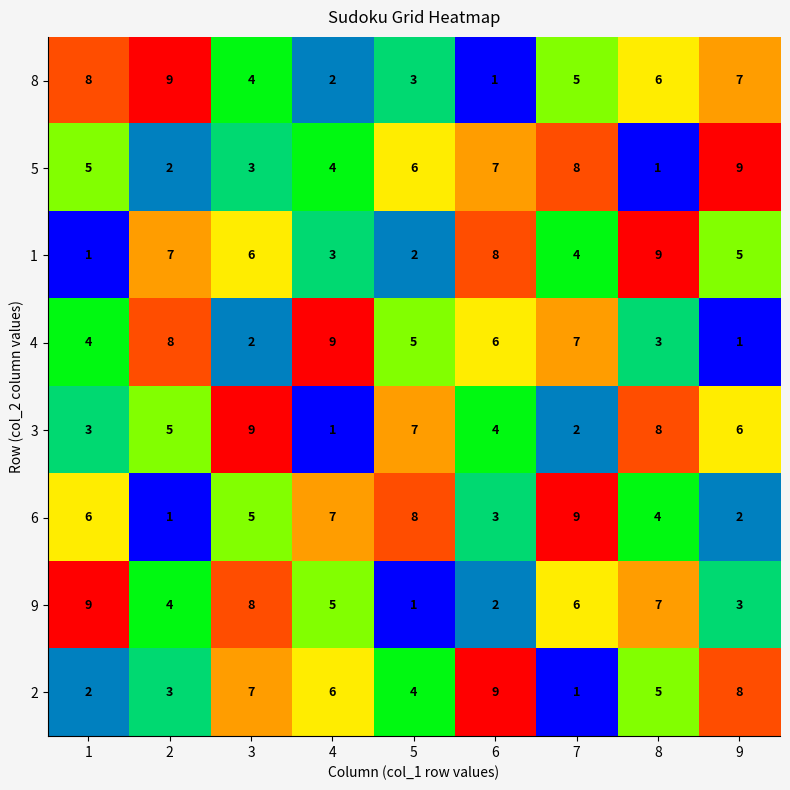

Count the 2 values in the range 3 to 7.

5